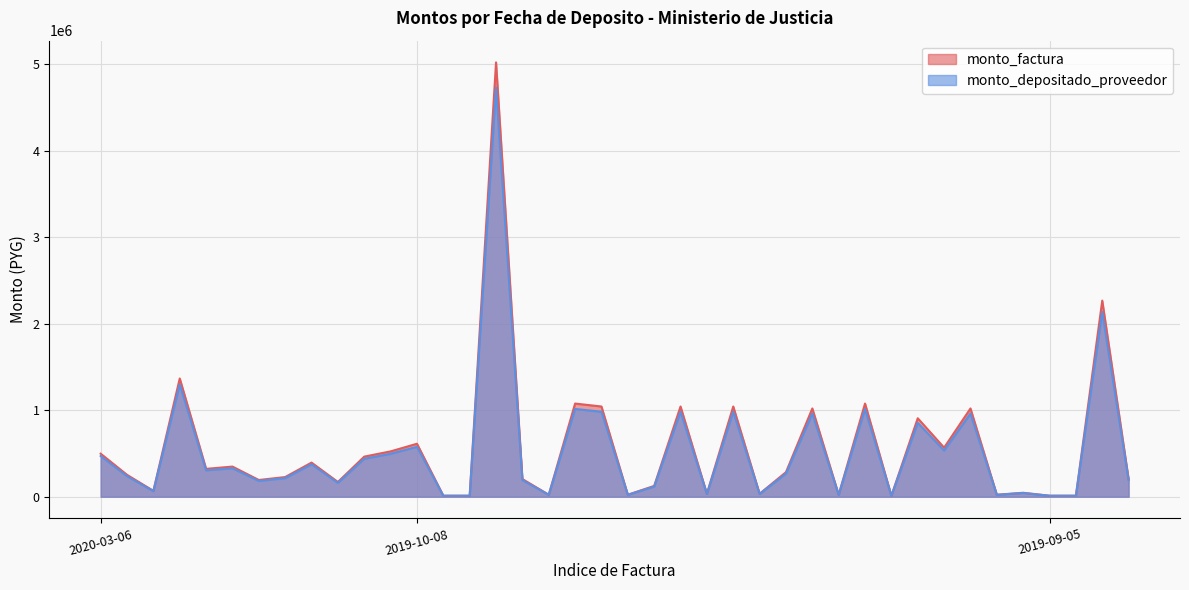

What is the difference between the second highest and minimum values in the monto_depositado_proveedor series?

2123735